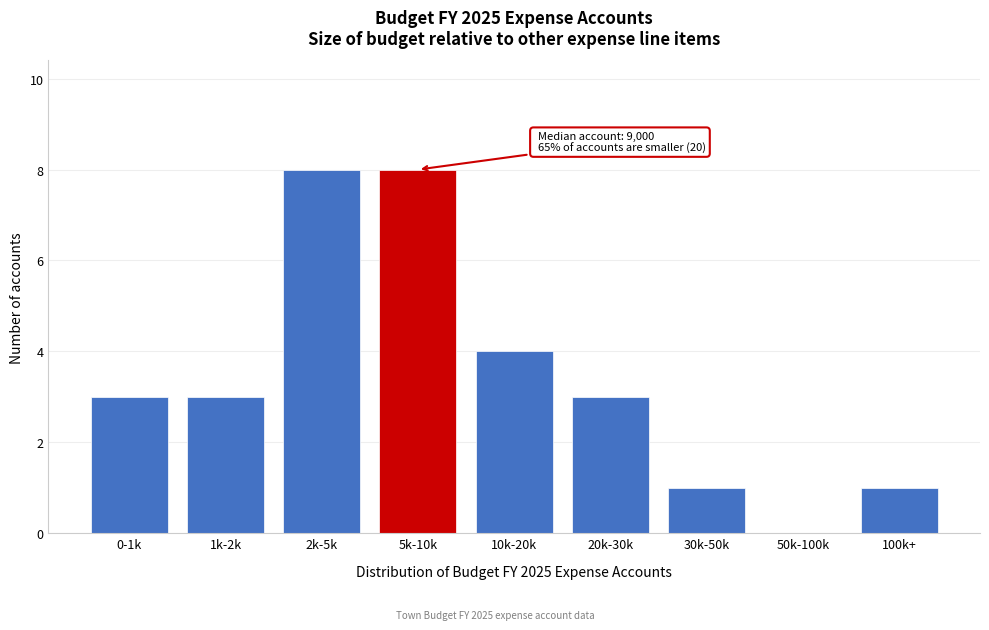

Reading left to right, list all the values displayed in this chart.

0-1k=3	1k-2k=3	2k-5k=8	5k-10k=8	10k-20k=4	20k-30k=3	30k-50k=1	50k-100k=0	100k+=1